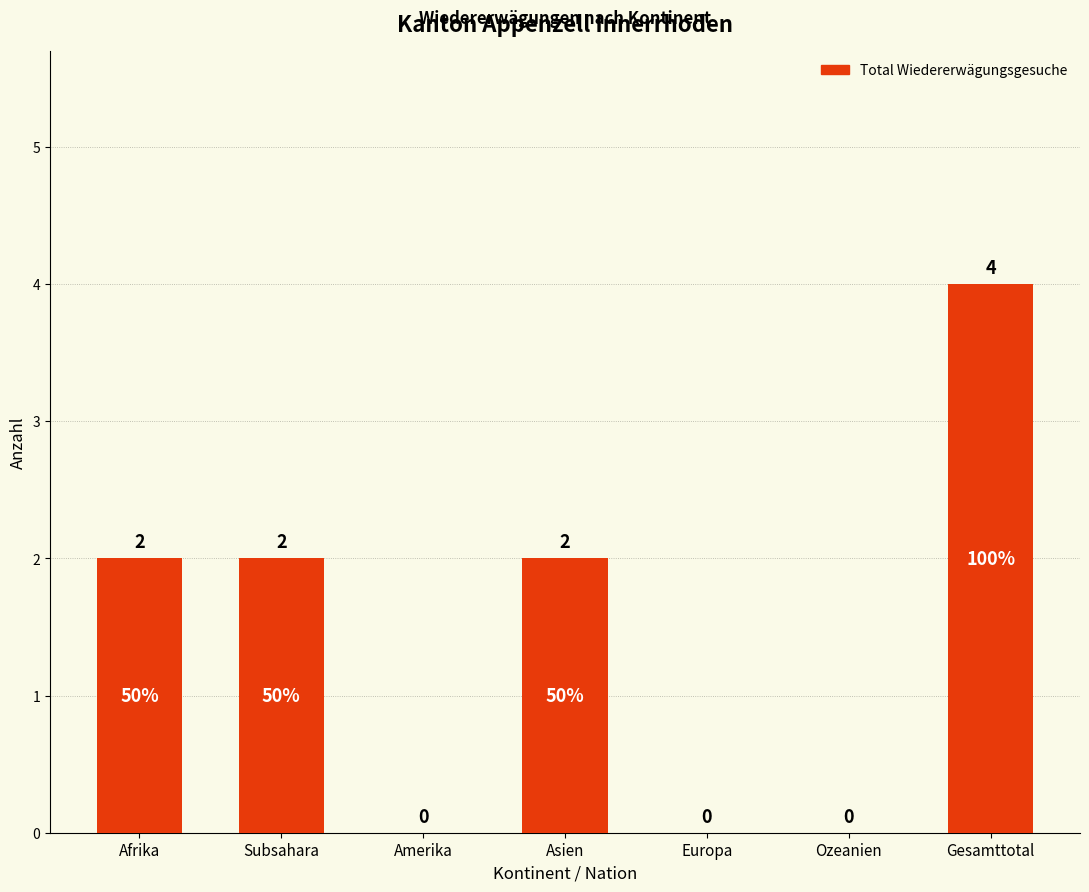

What is the sum of all values?

10